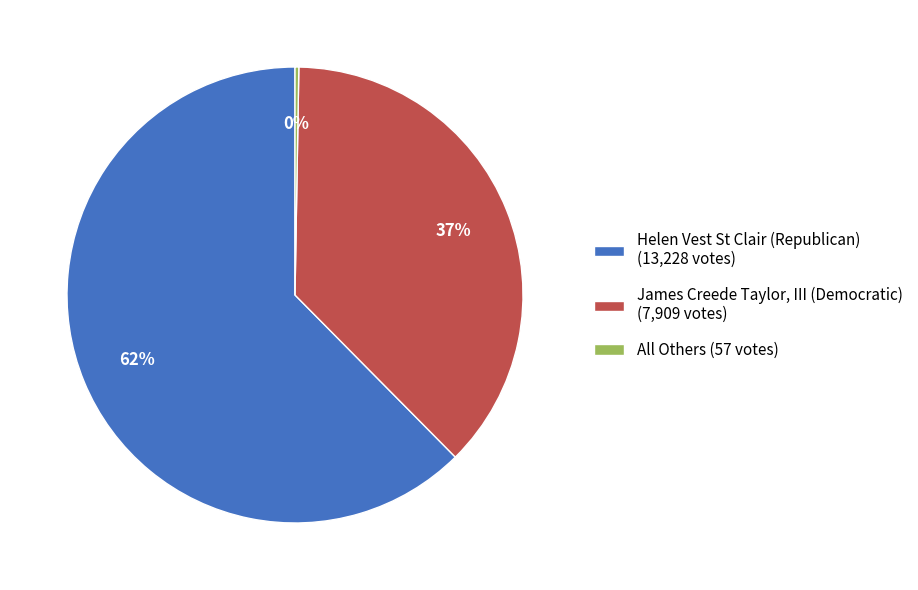

To the nearest percent, what is the combined percentage of James Creede Taylor, III (Democratic) (7,909 votes) and Helen Vest St Clair (Republican) (13,228 votes)?

100%